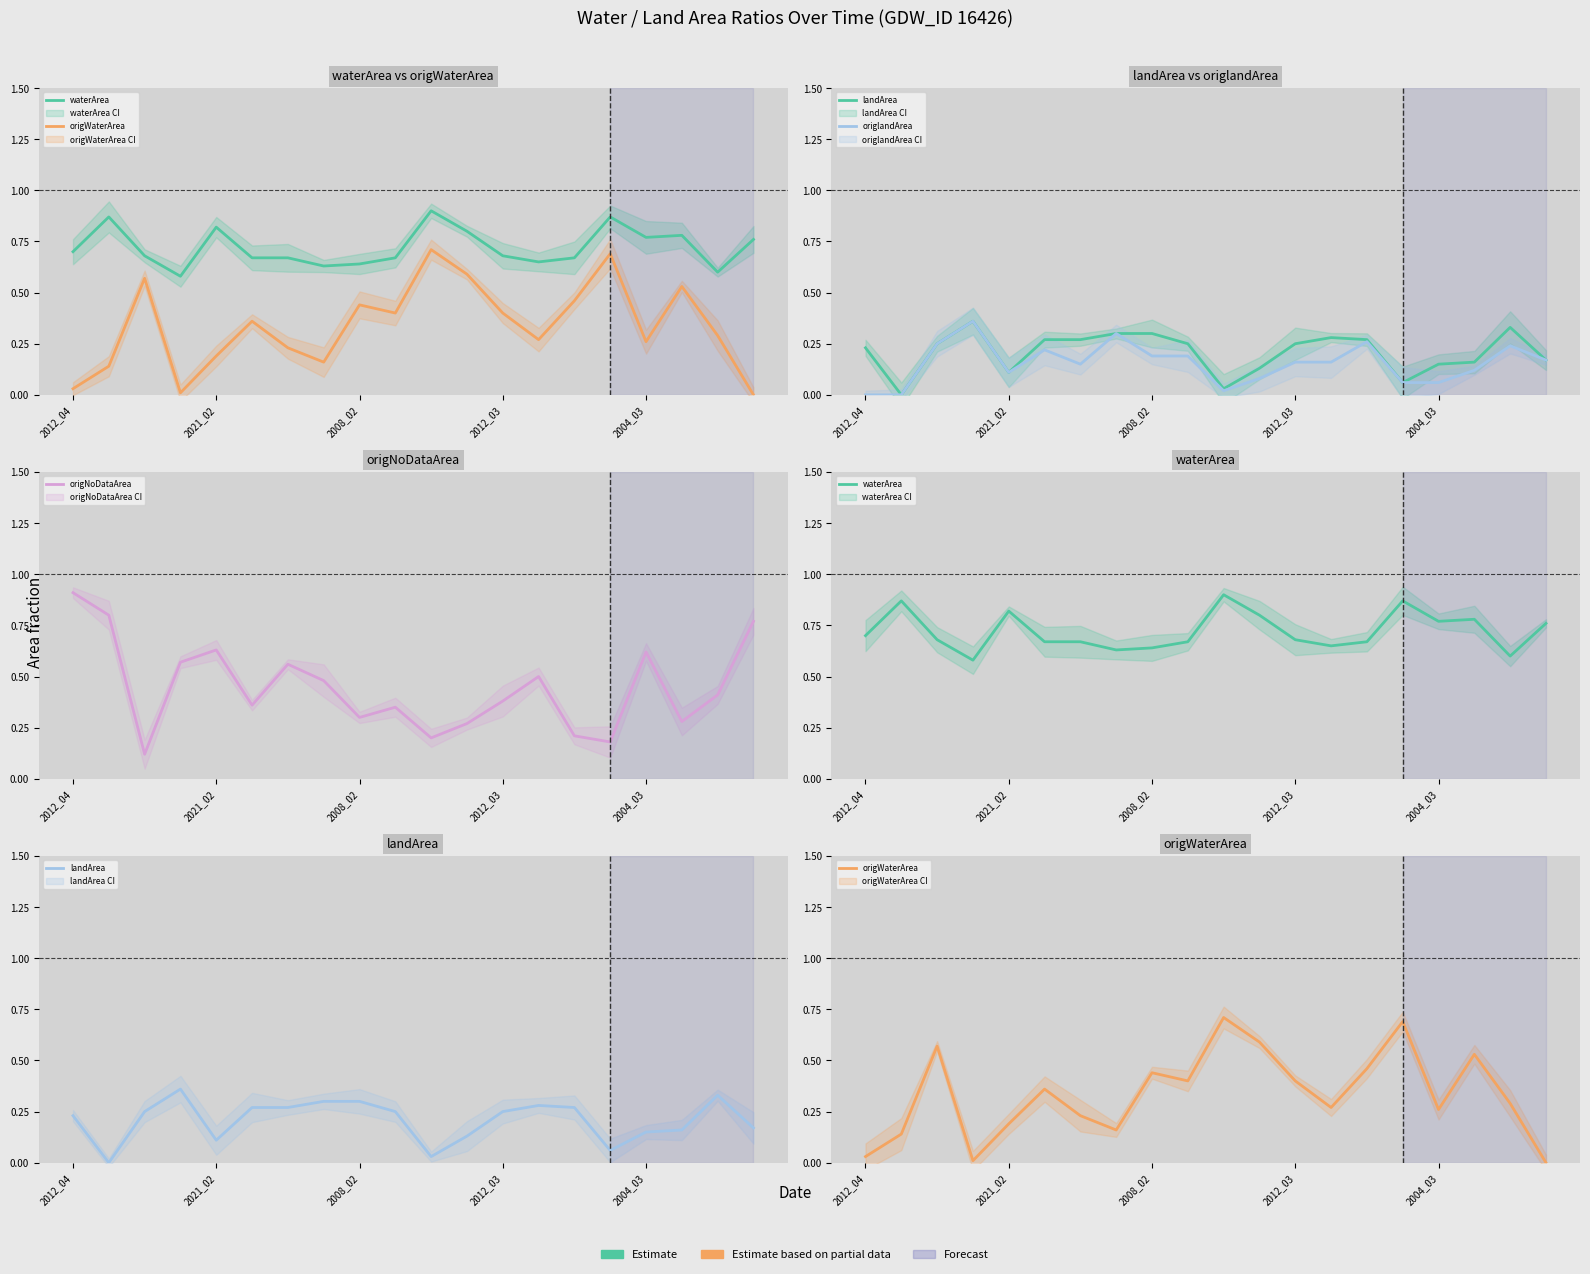

How many interior local peaks does the origWaterArea series have?

6